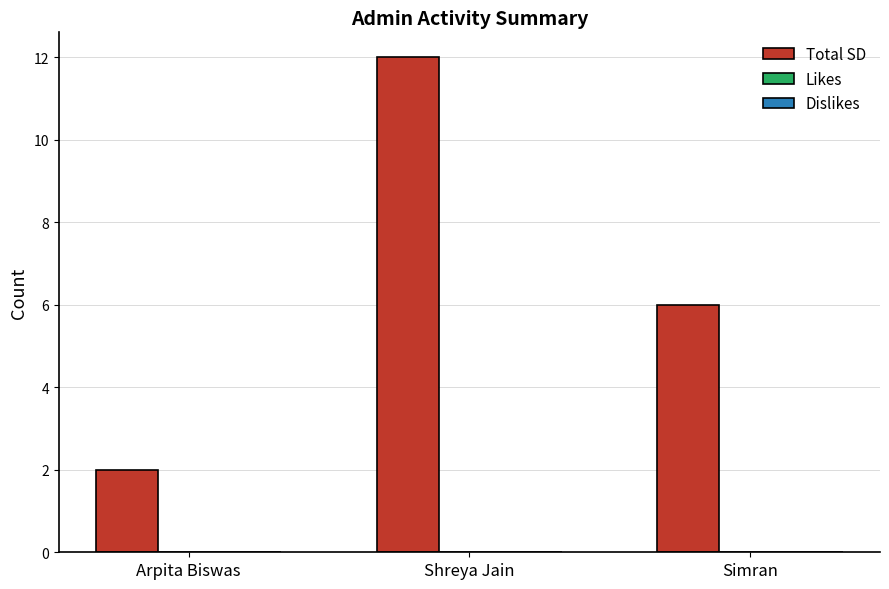

What is the label of the 1st bar from the right?

Simran